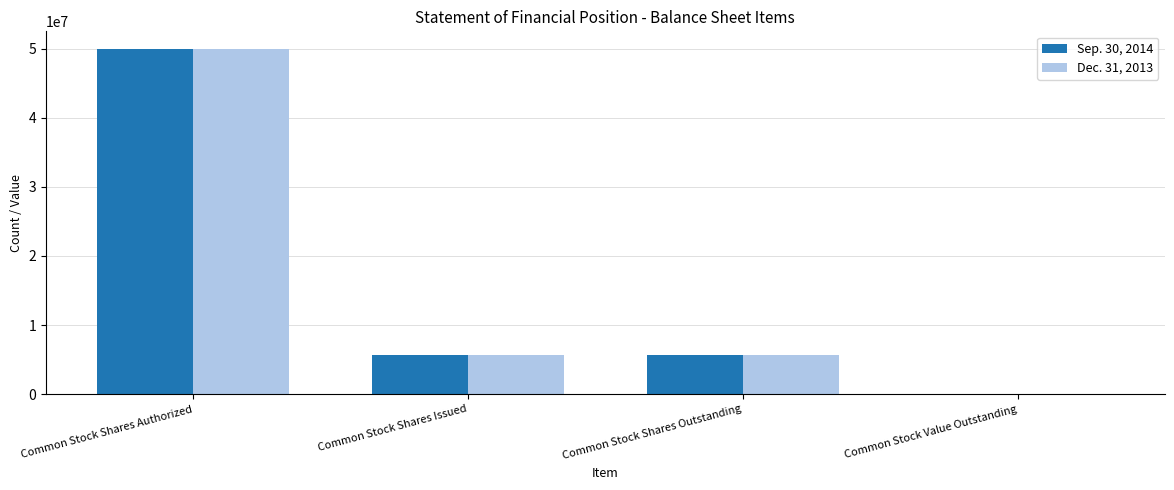

What are all the series names shown in the legend?

Sep. 30, 2014, Dec. 31, 2013